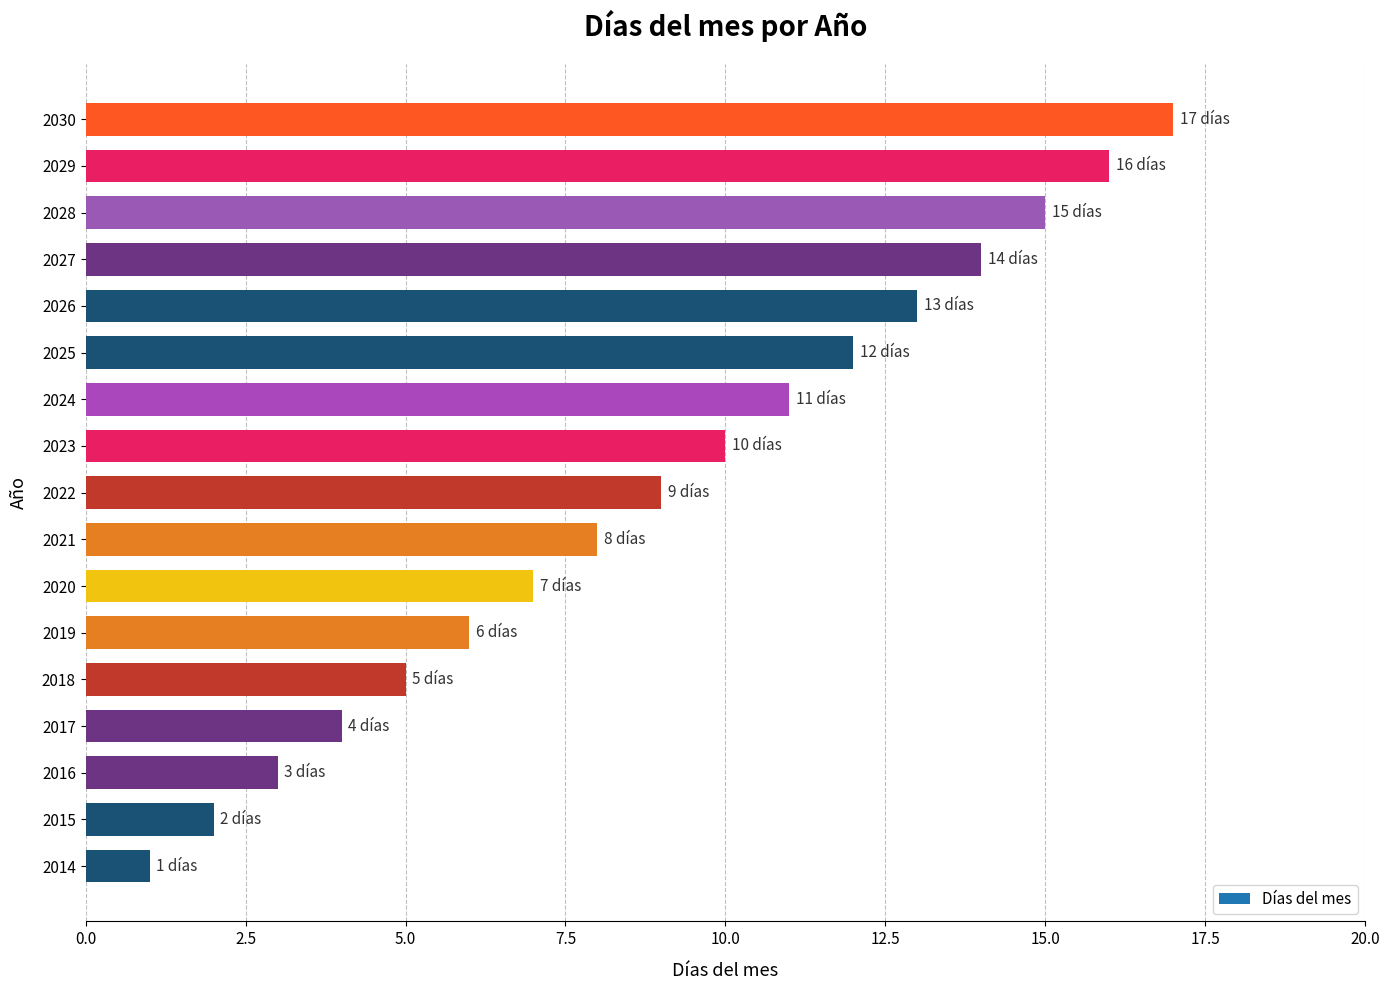

What is the difference between the maximum and minimum values?

16